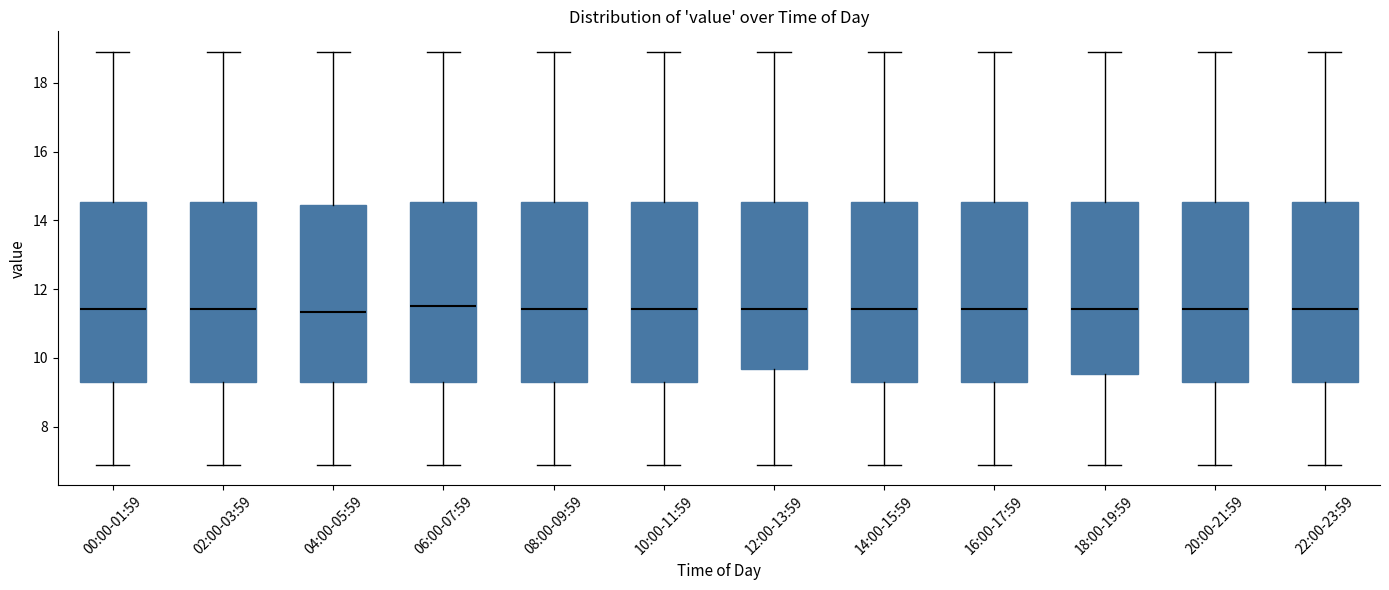

Reading left to right, transcribe this box plot: for each box, give where its median line is, the range the box spans, and where its two whiskers end, as read against the y-axis. The values are not printed on the chart, so give them approximately, as read against the axis.

00:00-01:59: median 11.4, box 9.4 to 14.6, whiskers 7.0 to 19.0
02:00-03:59: median 11.4, box 9.4 to 14.6, whiskers 7.0 to 19.0
04:00-05:59: median 11.4, box 9.4 to 14.4, whiskers 7.0 to 19.0
06:00-07:59: median 11.6, box 9.4 to 14.6, whiskers 7.0 to 19.0
08:00-09:59: median 11.4, box 9.4 to 14.6, whiskers 7.0 to 19.0
10:00-11:59: median 11.4, box 9.4 to 14.6, whiskers 7.0 to 19.0
12:00-13:59: median 11.4, box 9.6 to 14.6, whiskers 7.0 to 19.0
14:00-15:59: median 11.4, box 9.4 to 14.6, whiskers 7.0 to 19.0
16:00-17:59: median 11.4, box 9.4 to 14.6, whiskers 7.0 to 19.0
18:00-19:59: median 11.4, box 9.6 to 14.6, whiskers 7.0 to 19.0
20:00-21:59: median 11.4, box 9.4 to 14.6, whiskers 7.0 to 19.0
22:00-23:59: median 11.4, box 9.4 to 14.6, whiskers 7.0 to 19.0